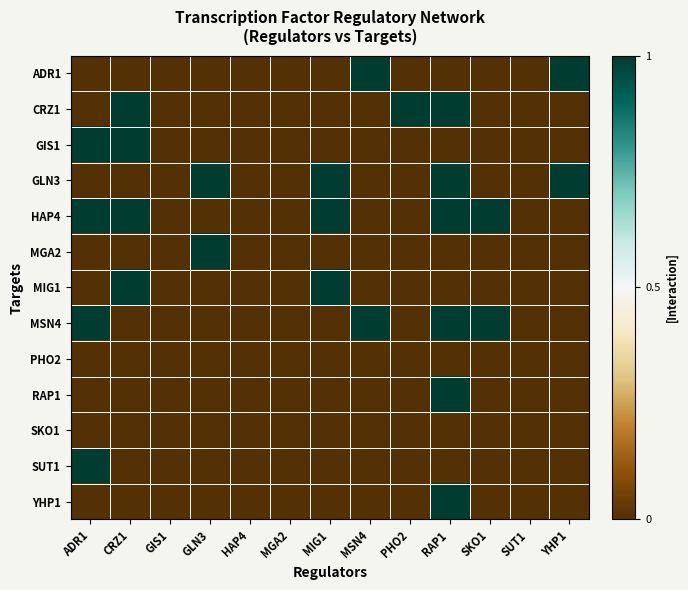

Reading right to left, transcribe all the data shown in this chart.

ADR1: YHP1=1	SUT1=0	SKO1=0	RAP1=0	PHO2=0	MSN4=1	MIG1=0	MGA2=0	HAP4=0	GLN3=0	GIS1=0	CRZ1=0	ADR1=0
CRZ1: YHP1=0	SUT1=0	SKO1=0	RAP1=1	PHO2=1	MSN4=0	MIG1=0	MGA2=0	HAP4=0	GLN3=0	GIS1=0	CRZ1=1	ADR1=0
GIS1: YHP1=0	SUT1=0	SKO1=0	RAP1=0	PHO2=0	MSN4=0	MIG1=0	MGA2=0	HAP4=0	GLN3=0	GIS1=0	CRZ1=1	ADR1=1
GLN3: YHP1=1	SUT1=0	SKO1=0	RAP1=1	PHO2=0	MSN4=0	MIG1=1	MGA2=0	HAP4=0	GLN3=1	GIS1=0	CRZ1=0	ADR1=0
HAP4: YHP1=0	SUT1=0	SKO1=1	RAP1=1	PHO2=0	MSN4=0	MIG1=1	MGA2=0	HAP4=0	GLN3=0	GIS1=0	CRZ1=1	ADR1=1
MGA2: YHP1=0	SUT1=0	SKO1=0	RAP1=0	PHO2=0	MSN4=0	MIG1=0	MGA2=0	HAP4=0	GLN3=1	GIS1=0	CRZ1=0	ADR1=0
MIG1: YHP1=0	SUT1=0	SKO1=0	RAP1=0	PHO2=0	MSN4=0	MIG1=1	MGA2=0	HAP4=0	GLN3=0	GIS1=0	CRZ1=1	ADR1=0
MSN4: YHP1=0	SUT1=0	SKO1=1	RAP1=1	PHO2=0	MSN4=1	MIG1=0	MGA2=0	HAP4=0	GLN3=0	GIS1=0	CRZ1=0	ADR1=1
PHO2: YHP1=0	SUT1=0	SKO1=0	RAP1=0	PHO2=0	MSN4=0	MIG1=0	MGA2=0	HAP4=0	GLN3=0	GIS1=0	CRZ1=0	ADR1=0
RAP1: YHP1=0	SUT1=0	SKO1=0	RAP1=1	PHO2=0	MSN4=0	MIG1=0	MGA2=0	HAP4=0	GLN3=0	GIS1=0	CRZ1=0	ADR1=0
SKO1: YHP1=0	SUT1=0	SKO1=0	RAP1=0	PHO2=0	MSN4=0	MIG1=0	MGA2=0	HAP4=0	GLN3=0	GIS1=0	CRZ1=0	ADR1=0
SUT1: YHP1=0	SUT1=0	SKO1=0	RAP1=0	PHO2=0	MSN4=0	MIG1=0	MGA2=0	HAP4=0	GLN3=0	GIS1=0	CRZ1=0	ADR1=1
YHP1: YHP1=0	SUT1=0	SKO1=0	RAP1=1	PHO2=0	MSN4=0	MIG1=0	MGA2=0	HAP4=0	GLN3=0	GIS1=0	CRZ1=0	ADR1=0